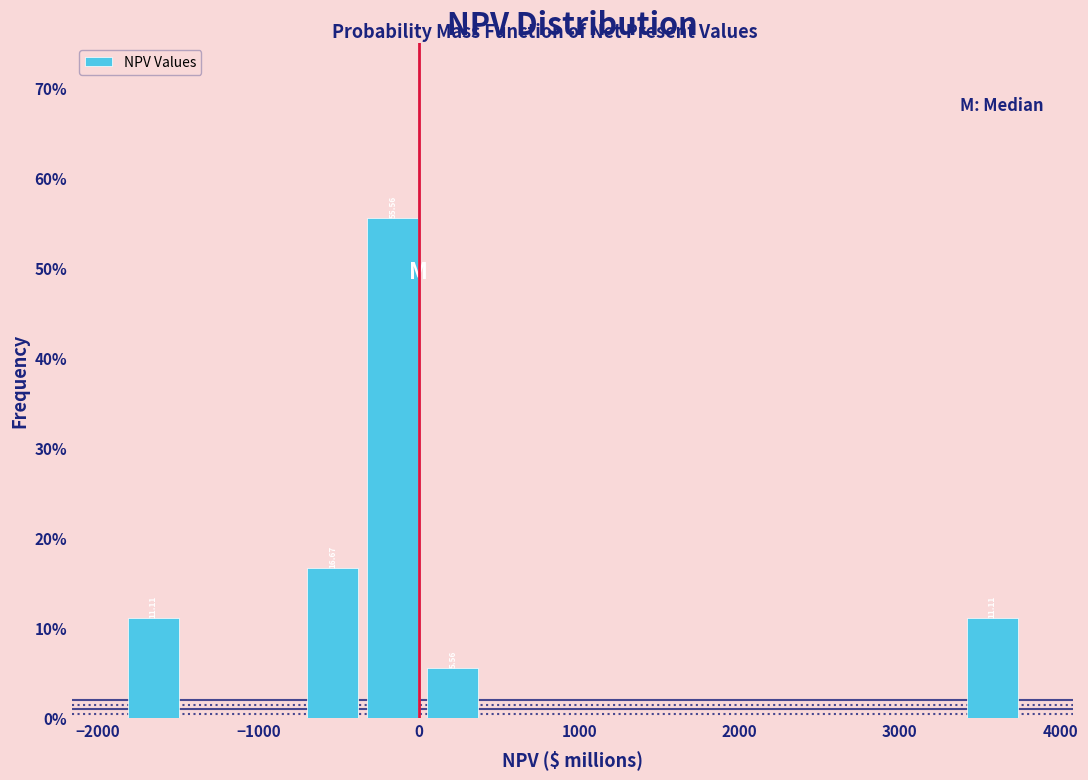

Around what value on the x-axis is the tallest bar? Give the approximate position of its centre, as read against the axis.

-200